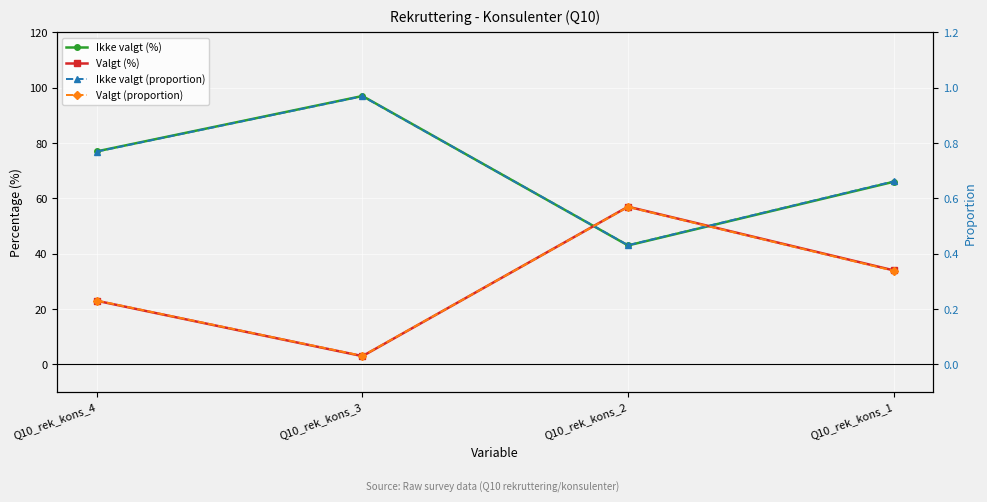

Between which two adjacent categories do Ikke valgt (proportion) and Valgt (proportion) first intersect?

Q10_rek_kons_3 and Q10_rek_kons_2